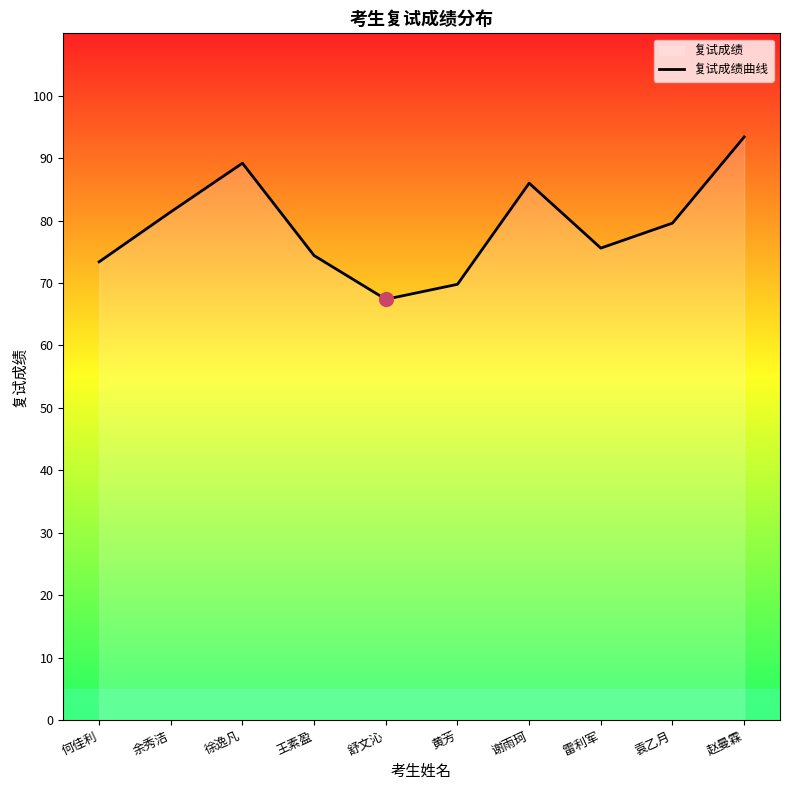

Which has a higher value, 徐逸凡 or 赵曼霖?

赵曼霖